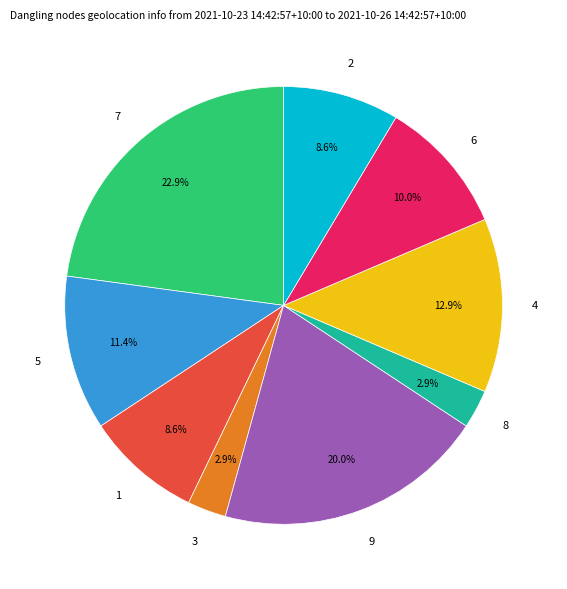

Is there any slice that represents more than half of the pie?

No